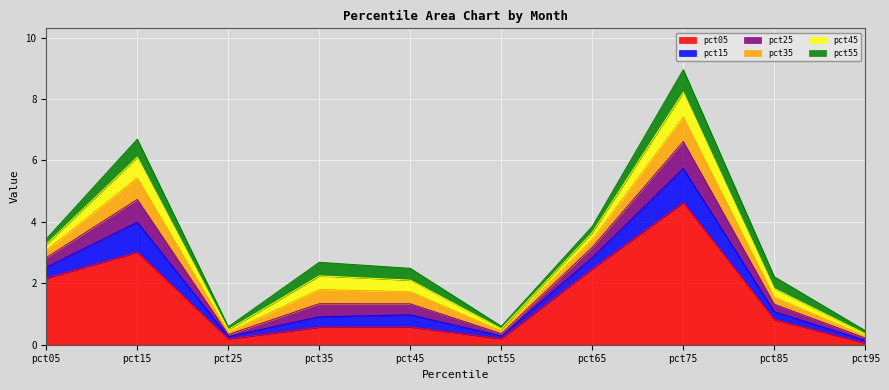

At which category is the sum across all series the highest?

pct75